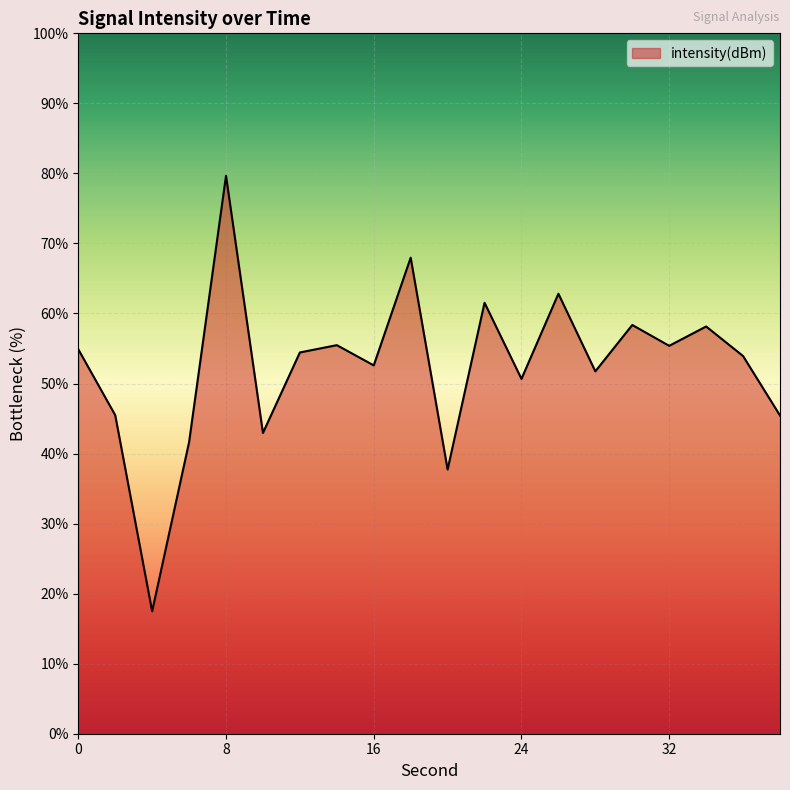

What is the minimum value shown in the chart?

17.5